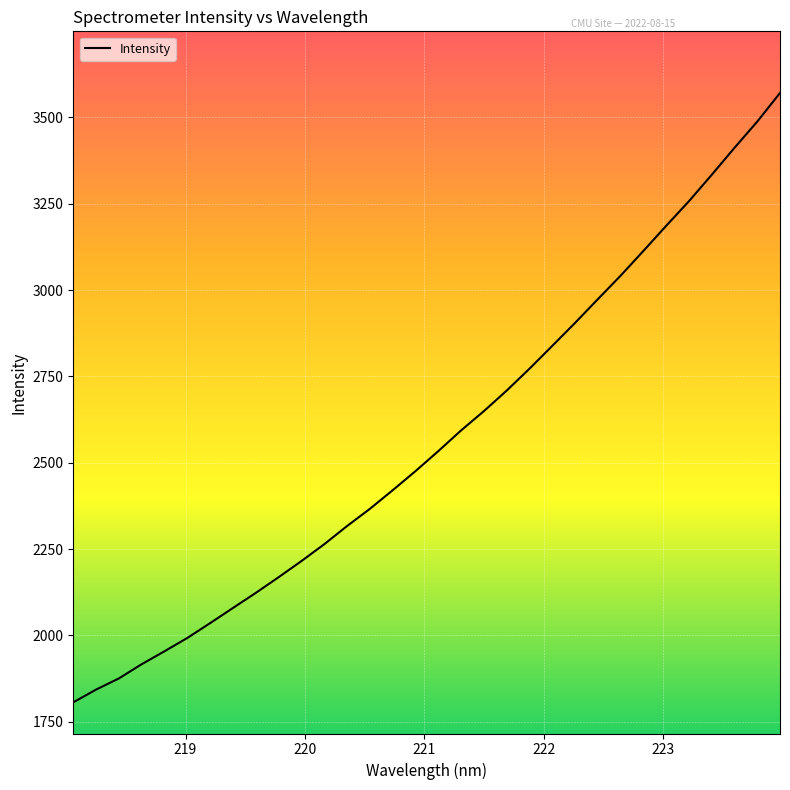

What is the maximum value shown in the chart?

3570.9